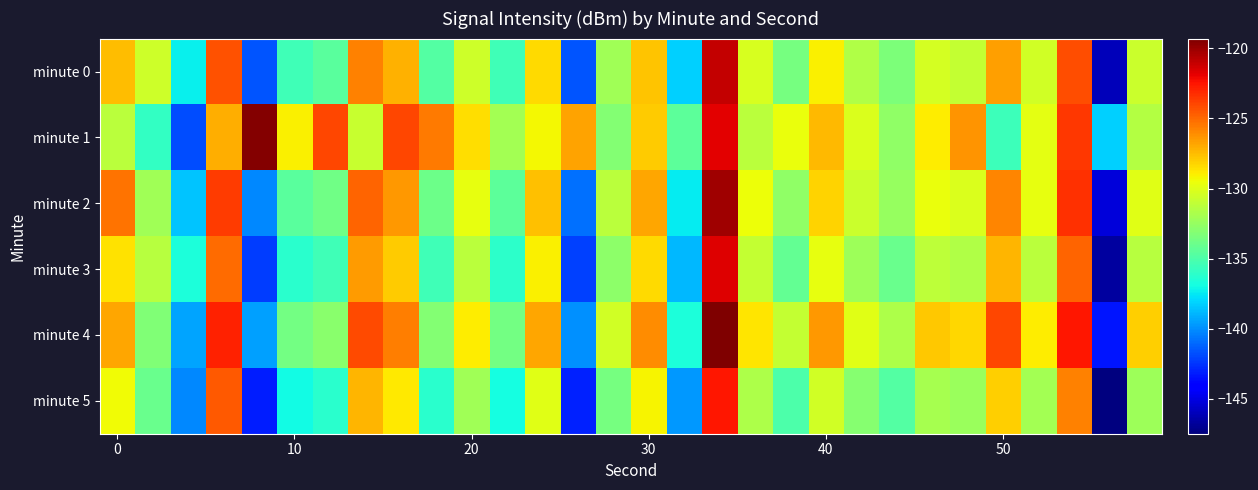

Which series has the widest spread of values?

minute 2